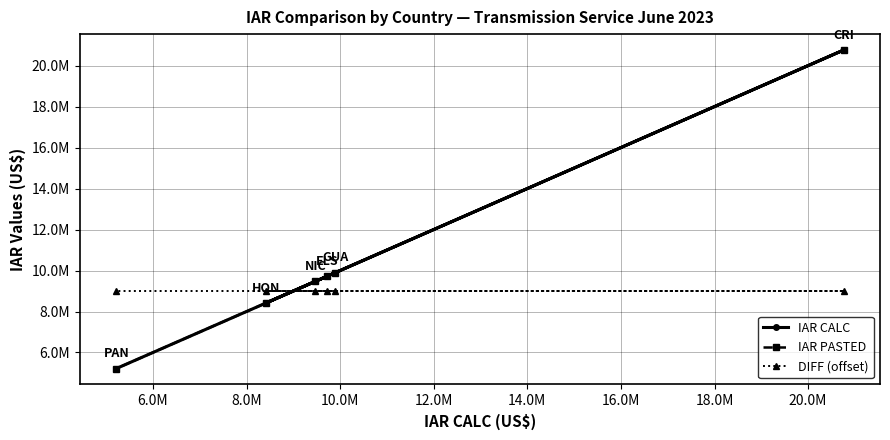

How many interior local peaks does the IAR PASTED series have?

1